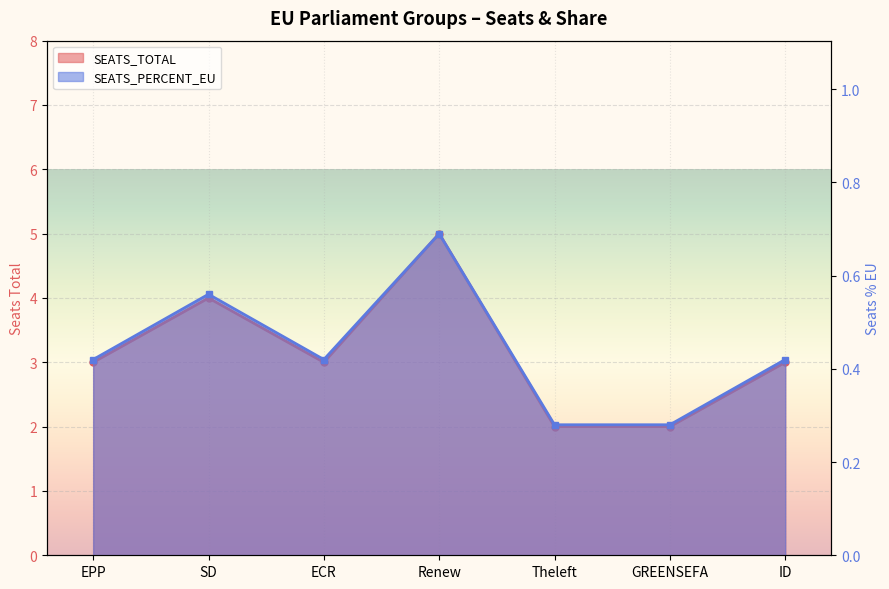

Between EPP and ID, which is larger?

EPP